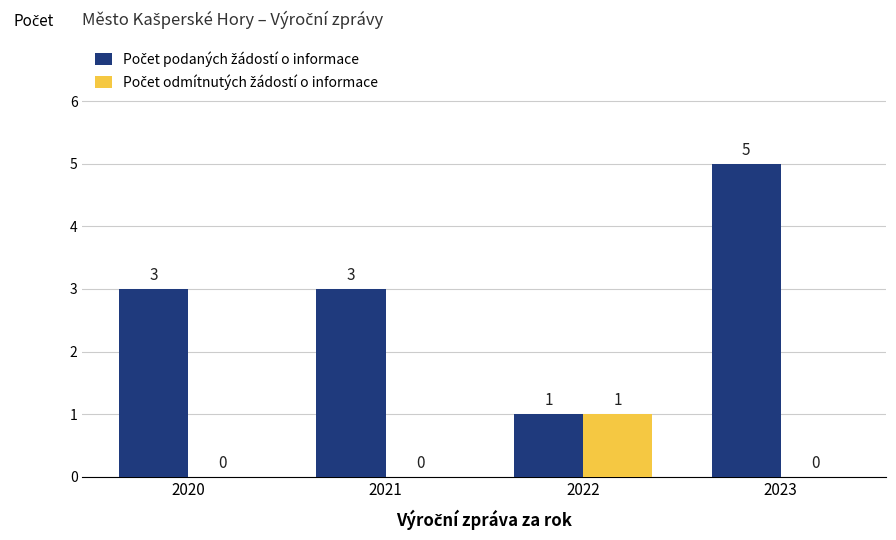

At which category is the sum across all series the highest?

2023